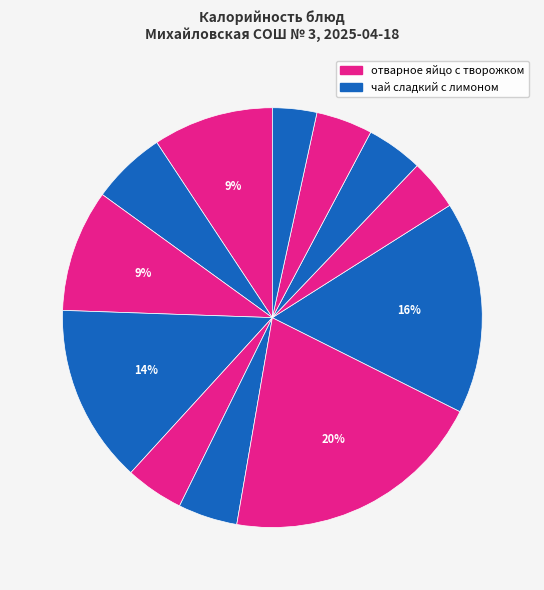

Count the number of slices in the pie.

12